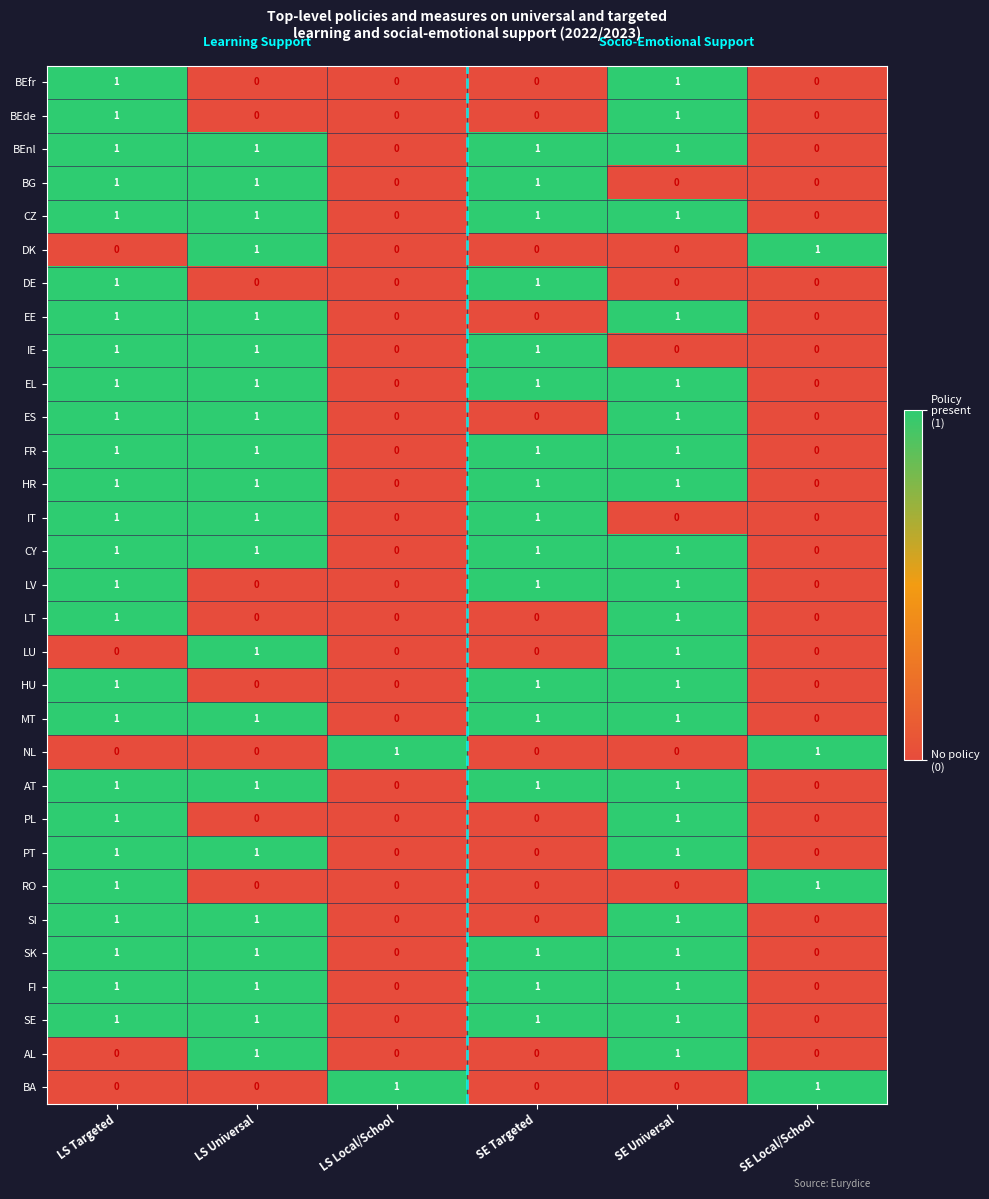

At which category is the sum across all series the highest?

LS Targeted